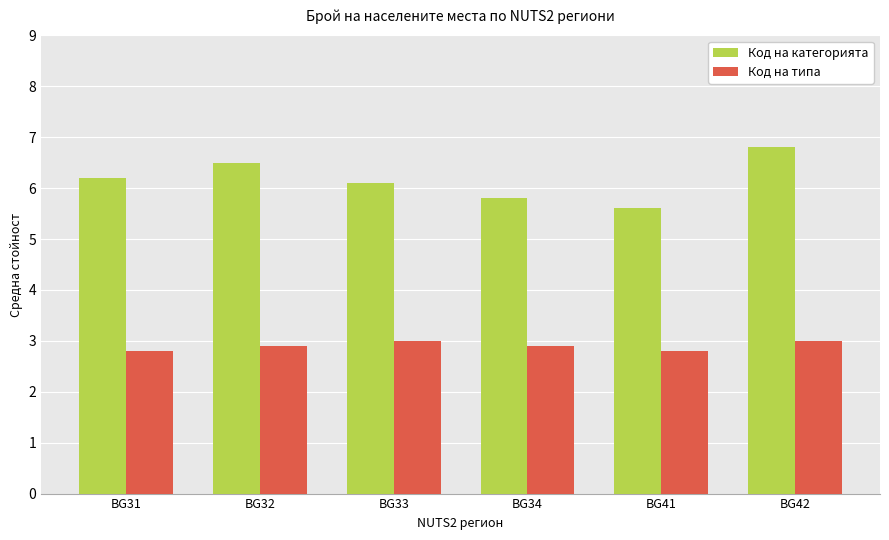

What value does the Код на типа series have at BG32?

2.9